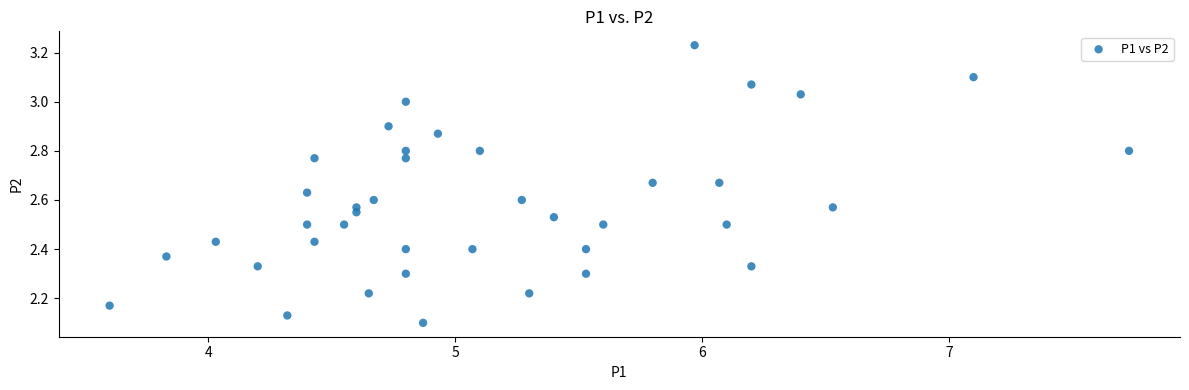

What is the range of Y values (max minus min)?

1.1